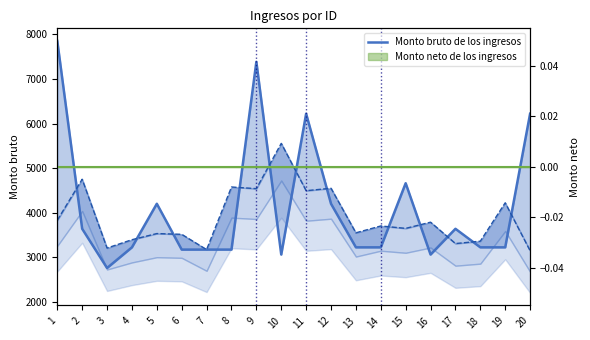

True or false: there are more than 0 points higher than both neighbors.

True